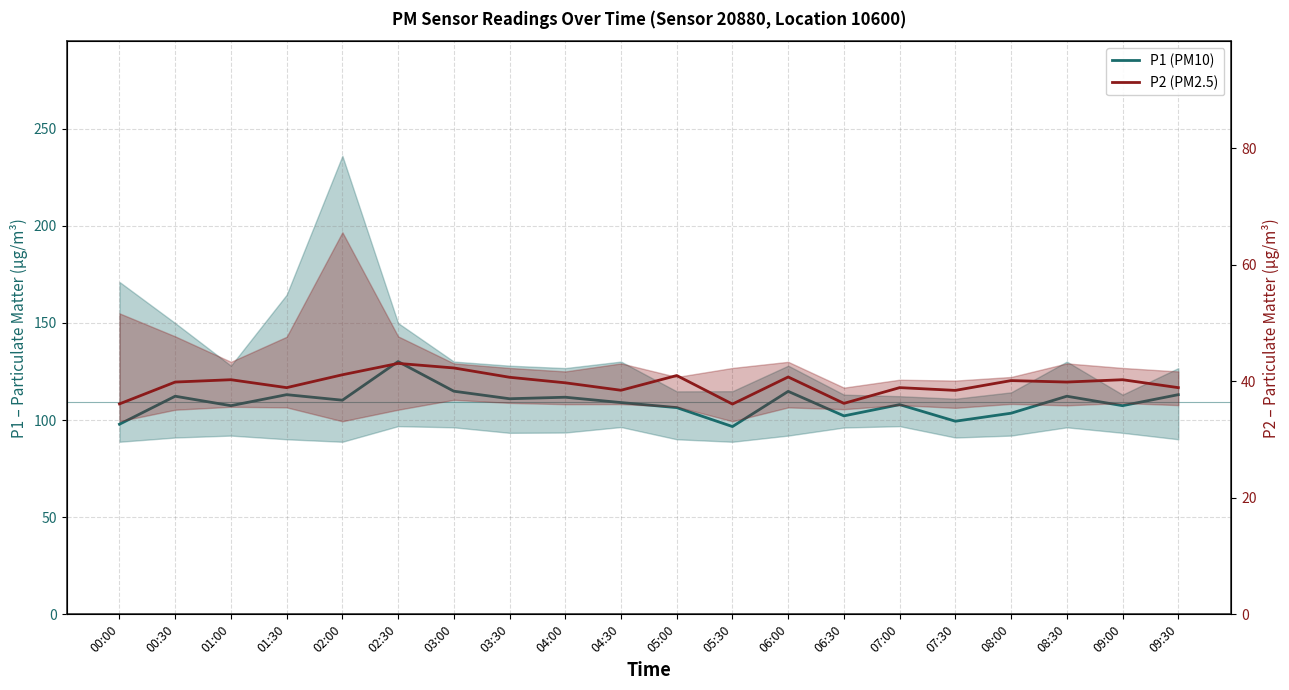

Rank the series by their average value, from highest to lowest.

P1 (PM10), P2 (PM2.5)